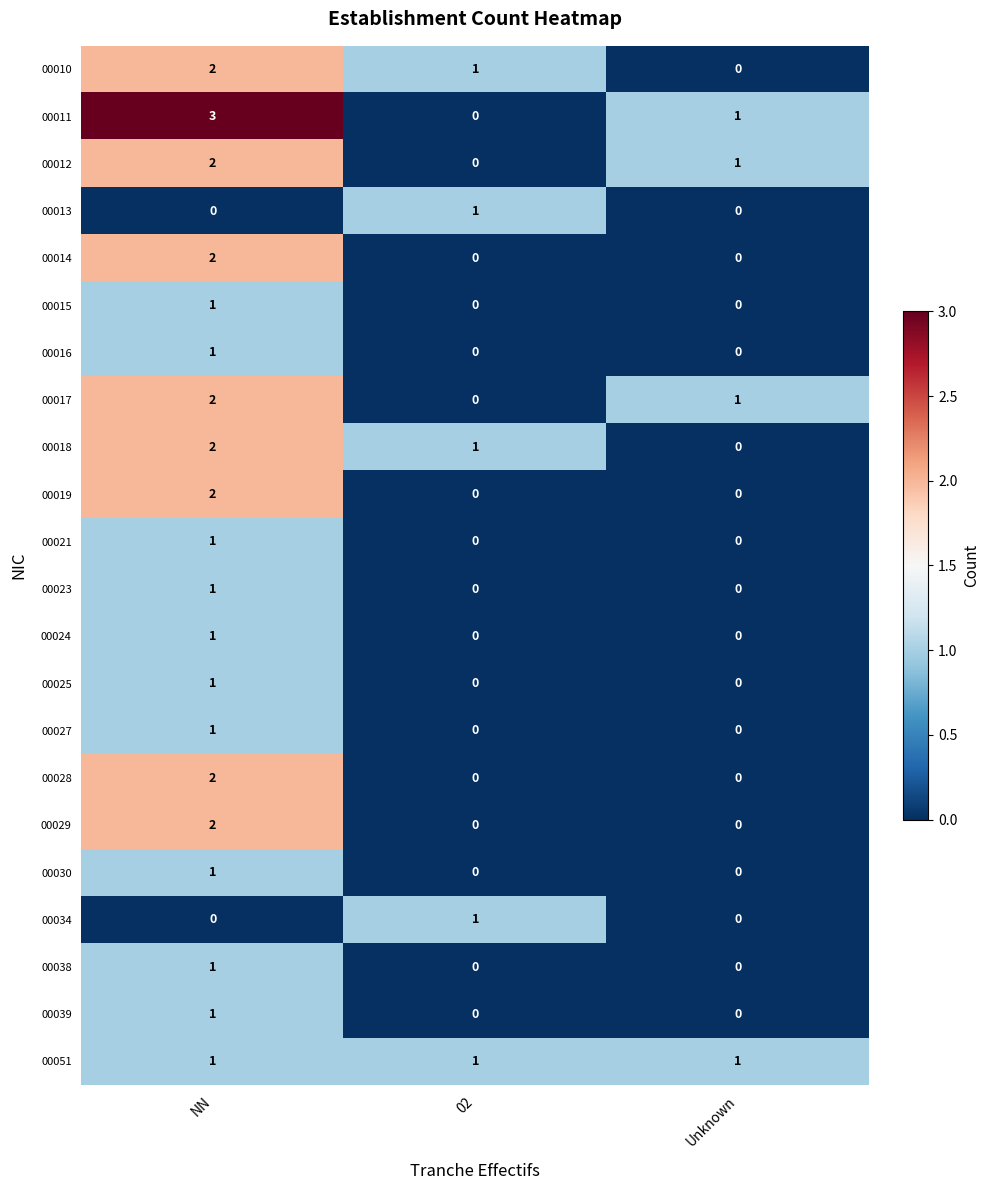

What is the difference between the highest and lowest values at NN?

3